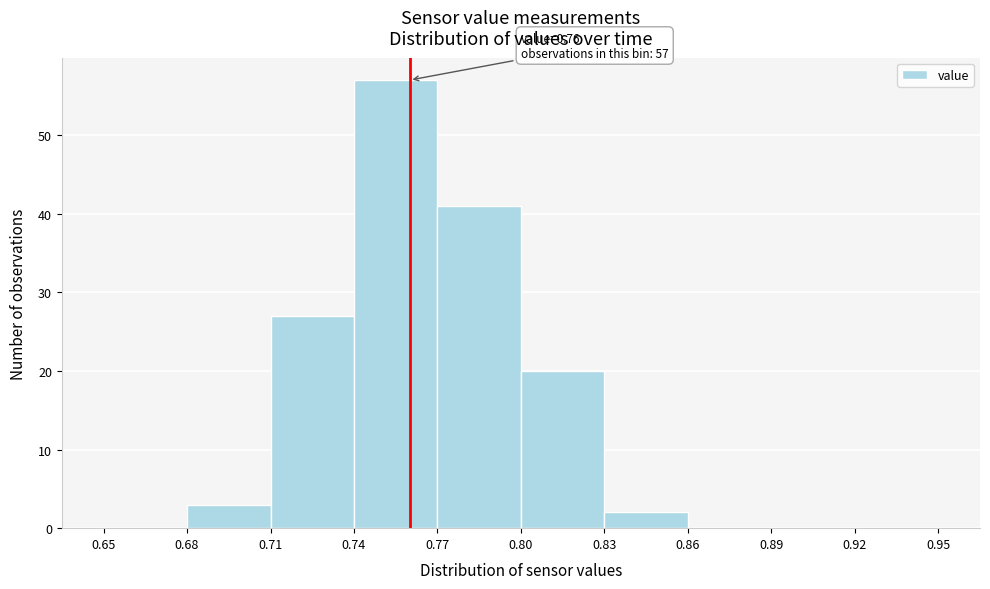

Which range on the x-axis has the tallest bar?

0.74 to 0.77